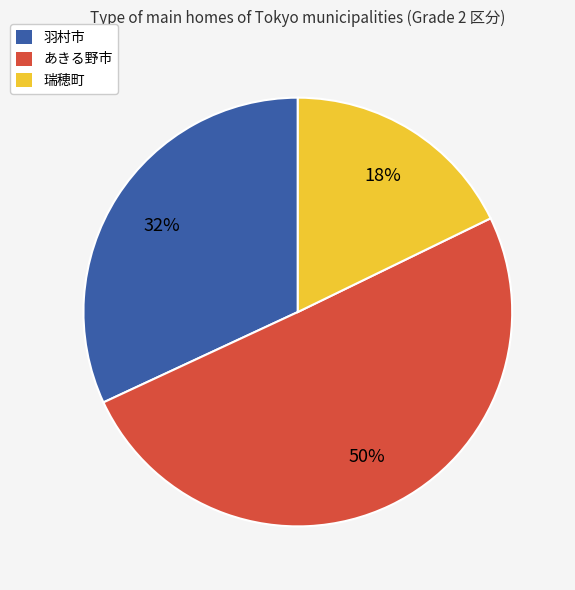

What is the smallest slice in the pie chart?

瑞穂町